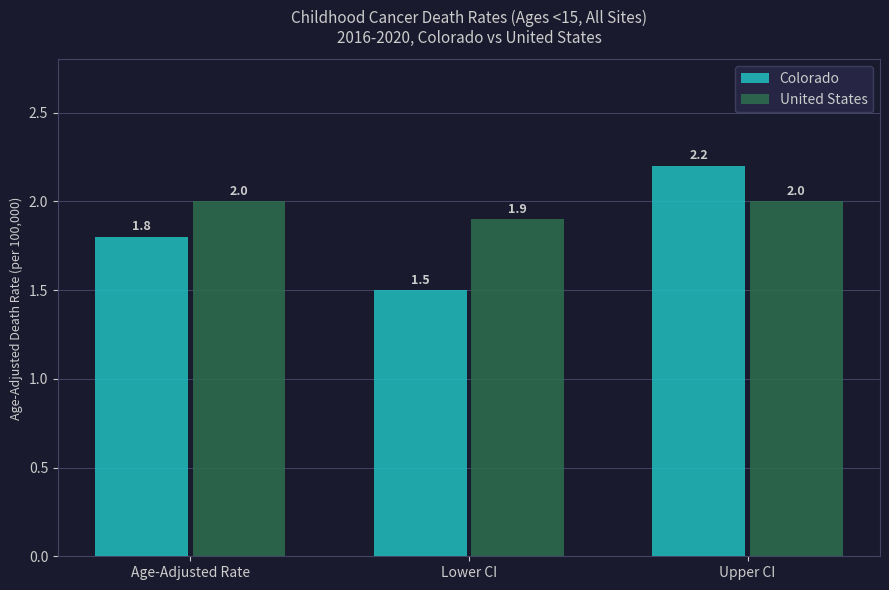

Count the number of categories in the chart.

3